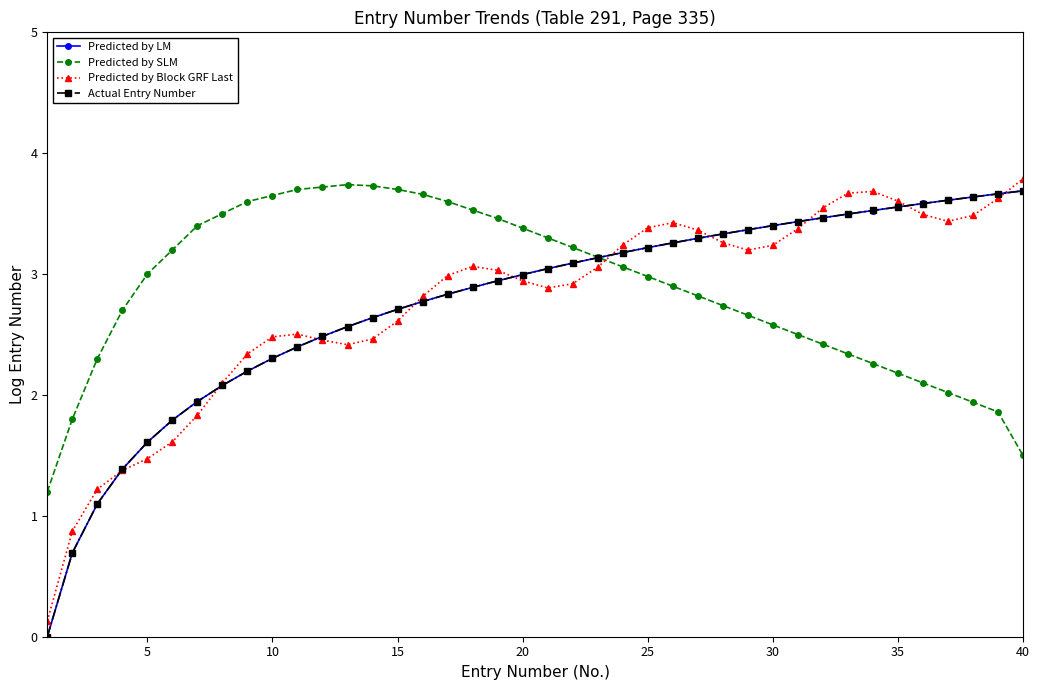

True or false: Predicted by Block GRF Last has more than 0 interior local peaks.

True